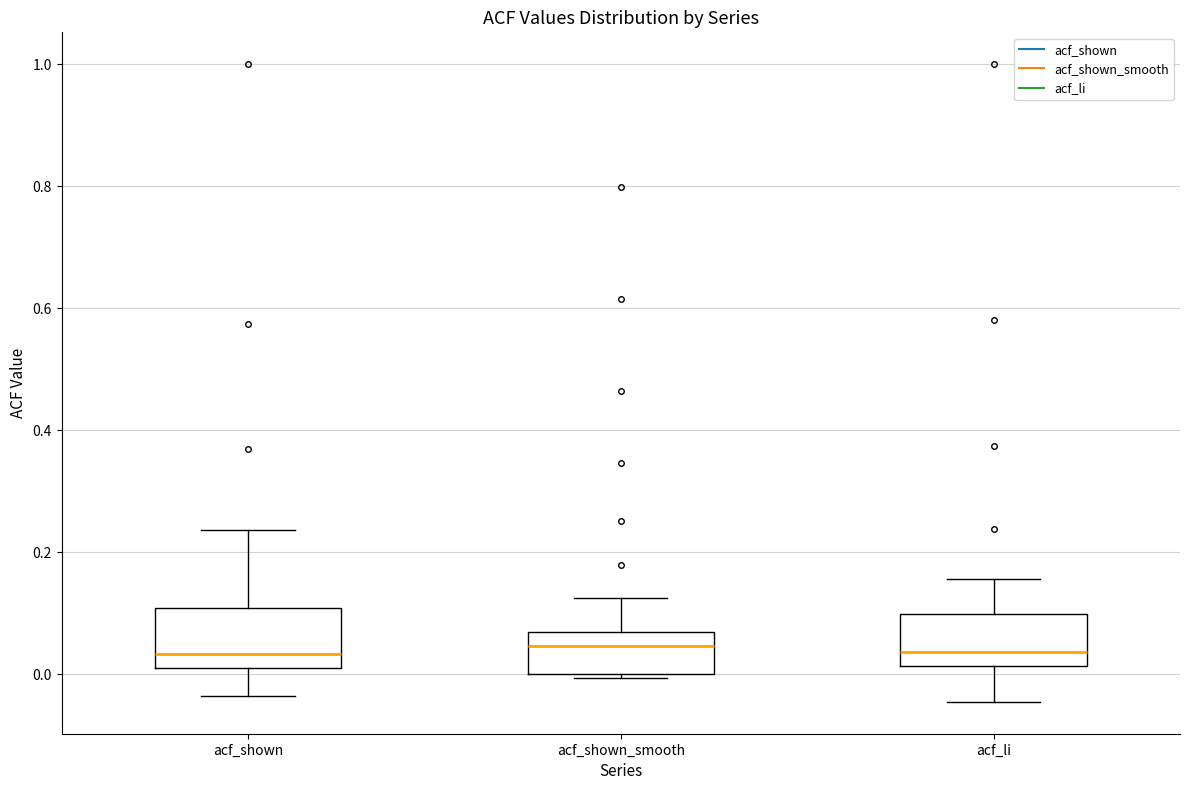

Reading left to right, read every box against the y-axis: the position of its median line, the range the box covers, and the ends of its whiskers. The values are not printed on the chart, so give them approximately, as read against the axis.

acf_shown: median 0.04, box 0.02 to 0.10, whiskers -0.04 to 0.24
acf_shown_smooth: median 0.04, box 0.00 to 0.08, whiskers 0.00 (just below the box's lower edge) to 0.12
acf_li: median 0.04, box 0.02 to 0.10, whiskers -0.04 to 0.16